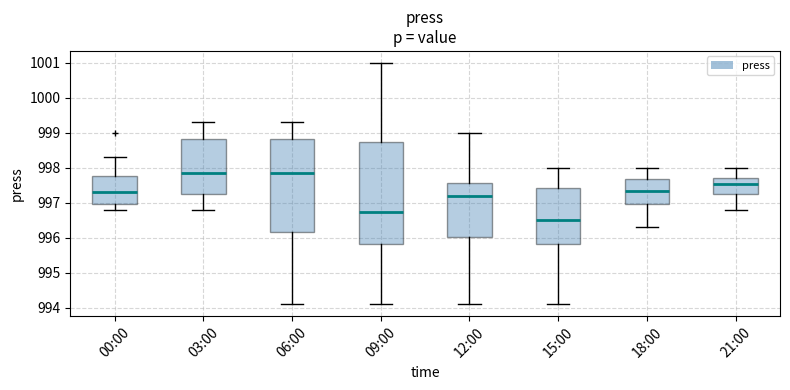

Where is the lower edge of the box for 12:00 on the y-axis? The values are not printed on the chart, so give them approximately, as read against the axis.

996.0